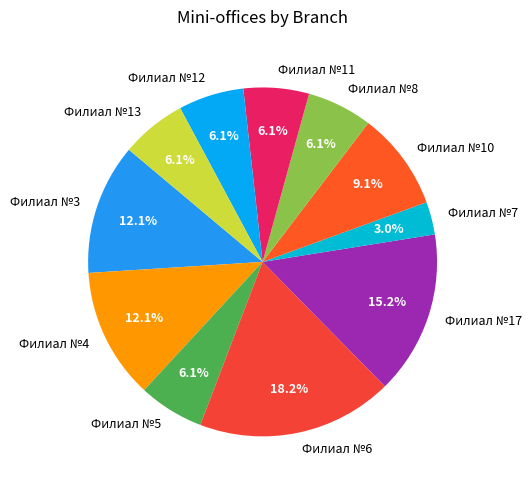

Which category has the biggest portion of the pie?

Филиал №6